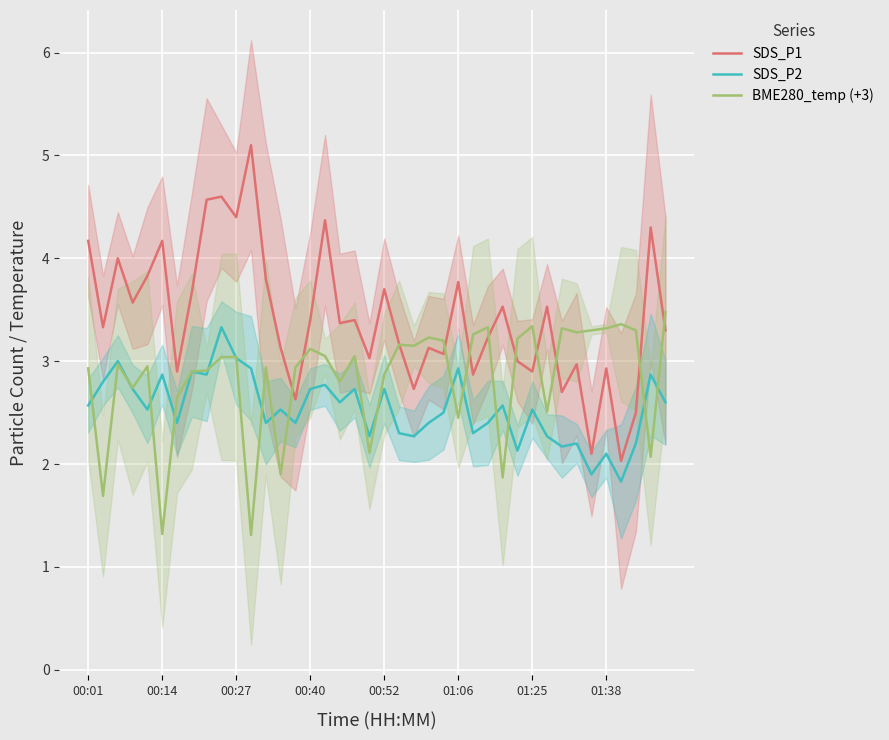

True or false: SDS_P1 has a value of 1.0 at 01:06.

False